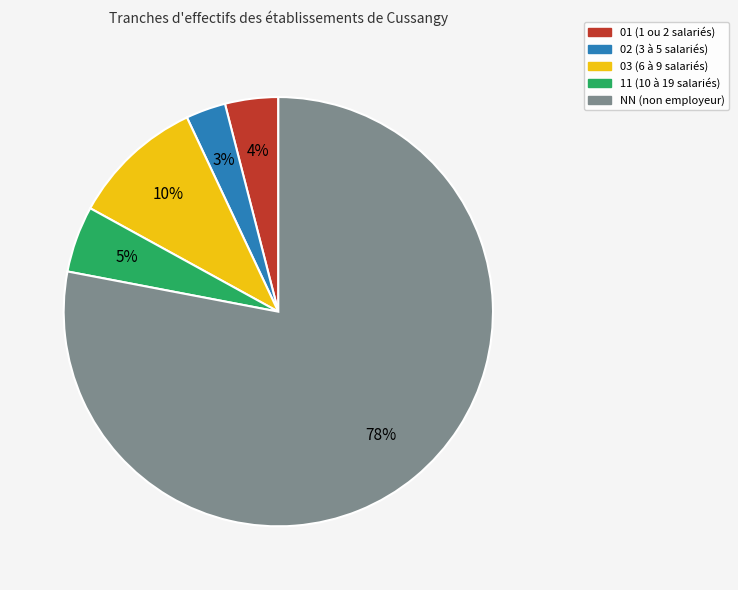

What is the largest slice in the pie chart?

NN